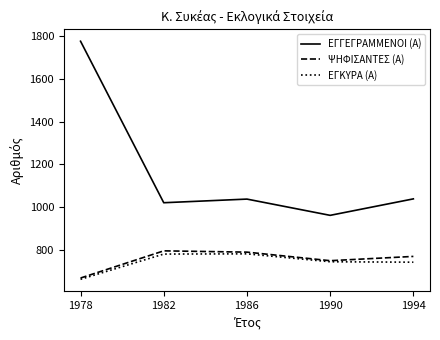

In ΨΗΦΙΣΑΝΤΕΣ (Α), how many points are lower than both neighbors (excluding endpoints)?

1